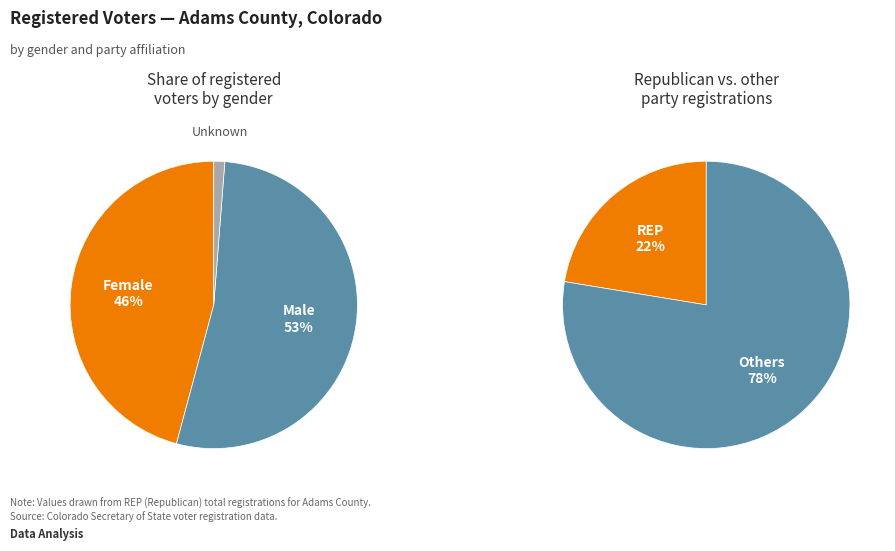

Is there any slice that represents more than half of the pie?

Yes